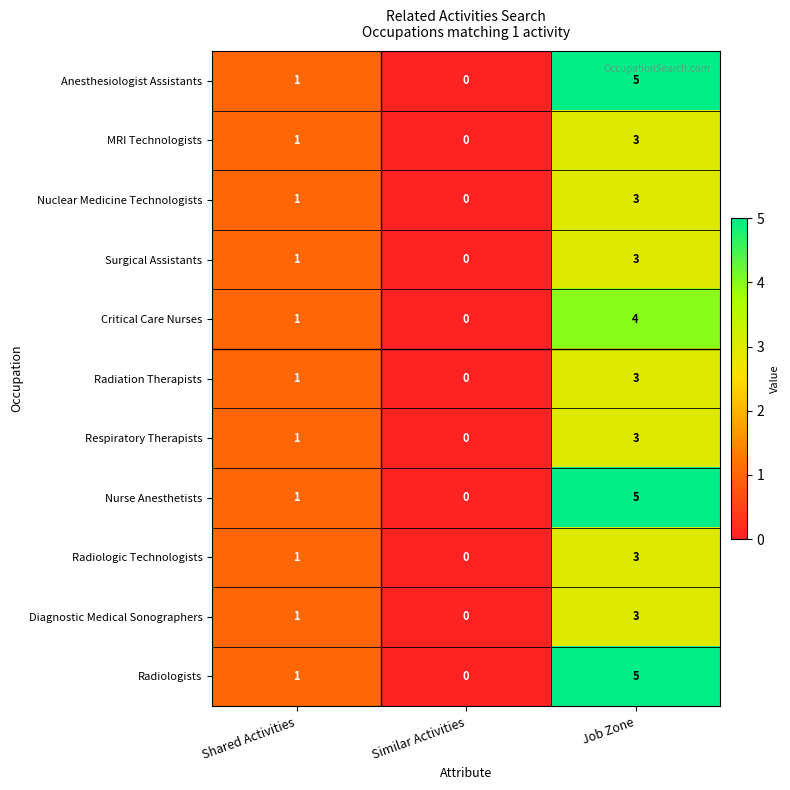

Count the Radiologists values in the range 0 to 5.

3